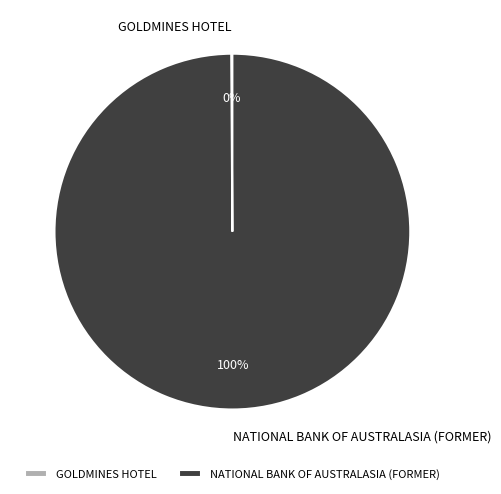

The NATIONAL BANK OF AUSTRALASIA (FORMER) slice represents 100% of the pie. True or false?

True